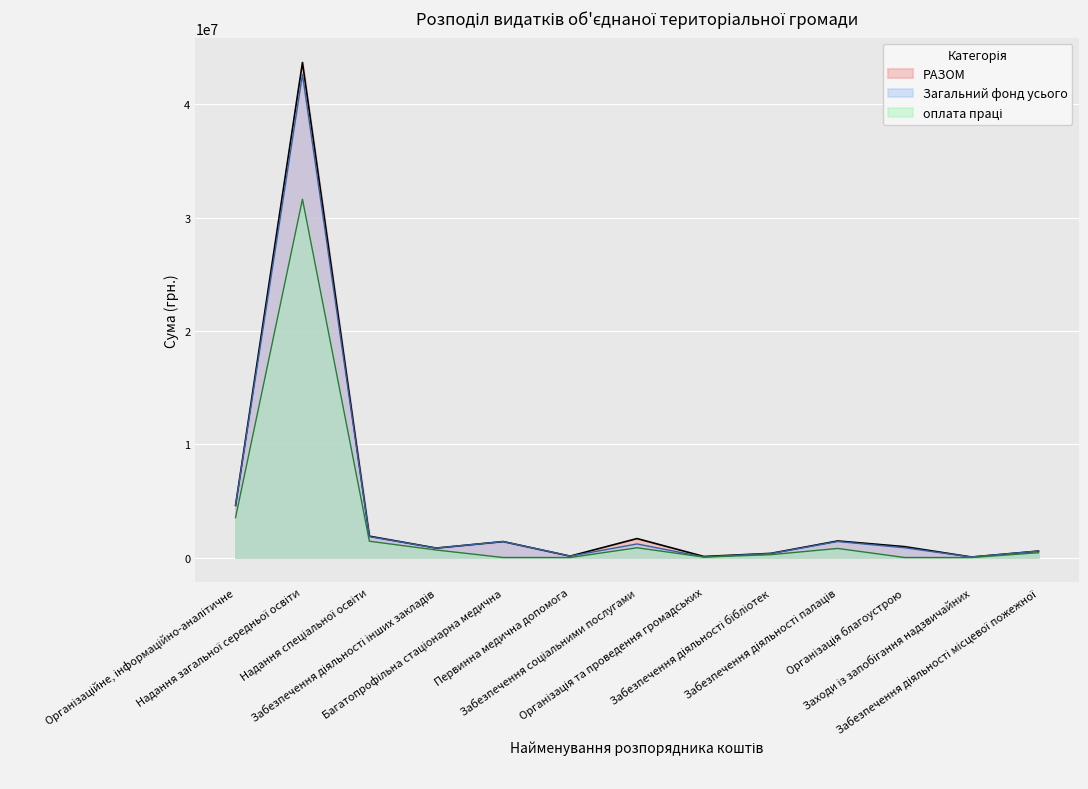

What is the spread (max minus min) of values at Багатопрофільна стаціонарна медична?

1407600